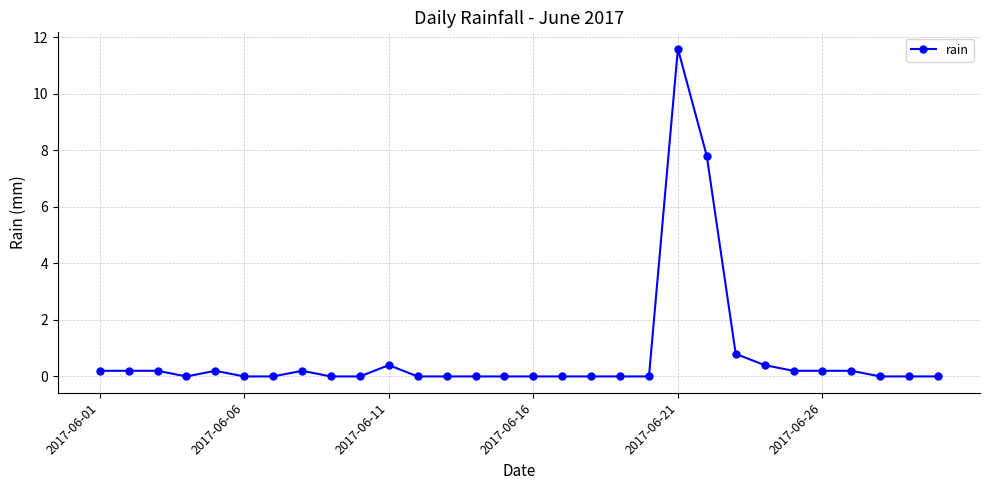

What is the average value?

0.8